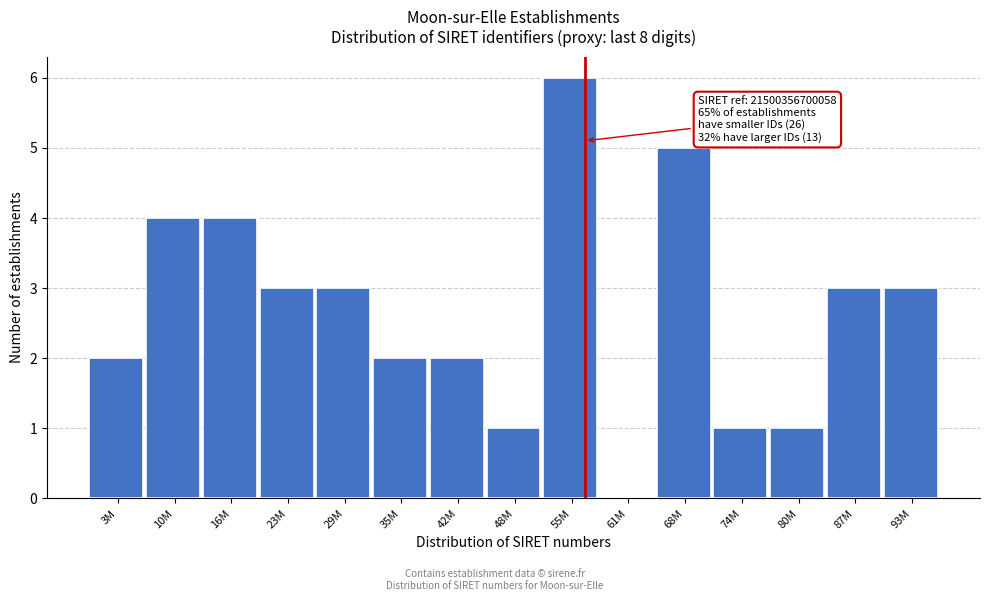

Reading right to left, what are all the values shown in this chart?

93M=3	87M=3	80M=1	74M=1	68M=5	61M=0	55M=6	48M=1	42M=2	35M=2	29M=3	23M=3	16M=4	10M=4	3M=2